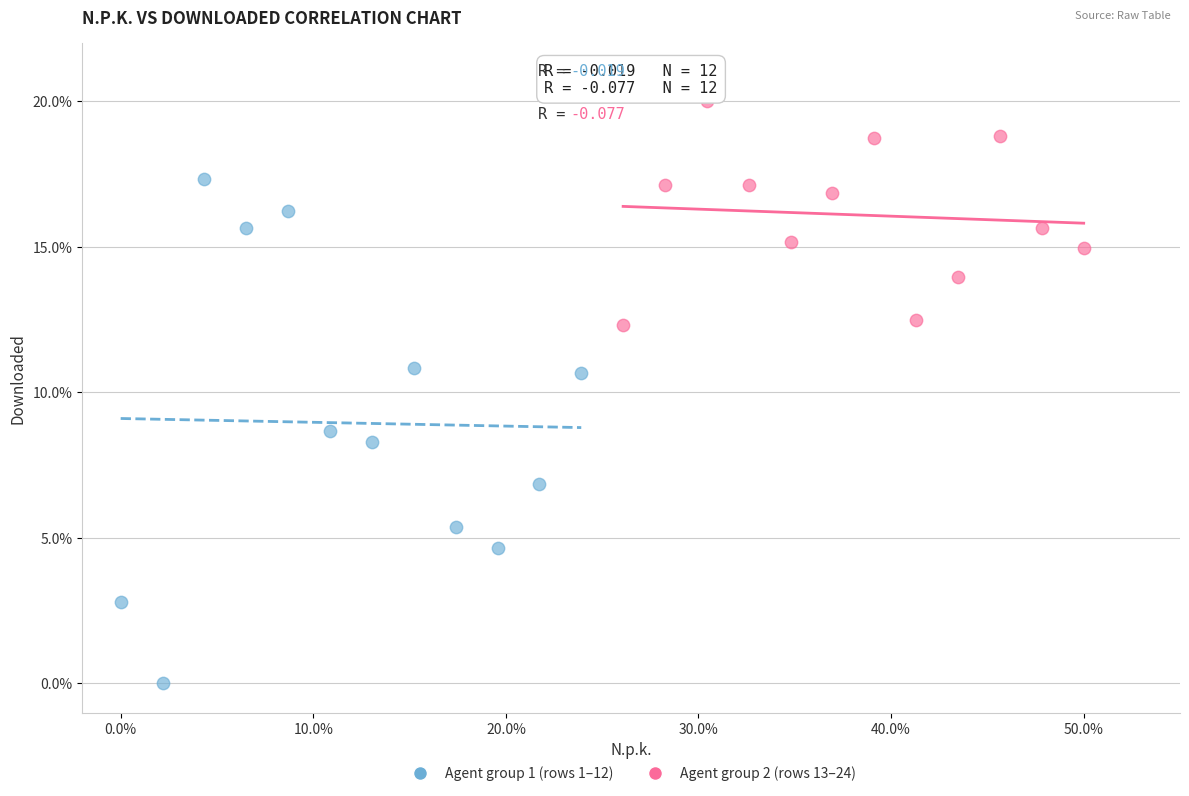

Which series contains the highest Y value?

Agent group 2 (rows 13–24)